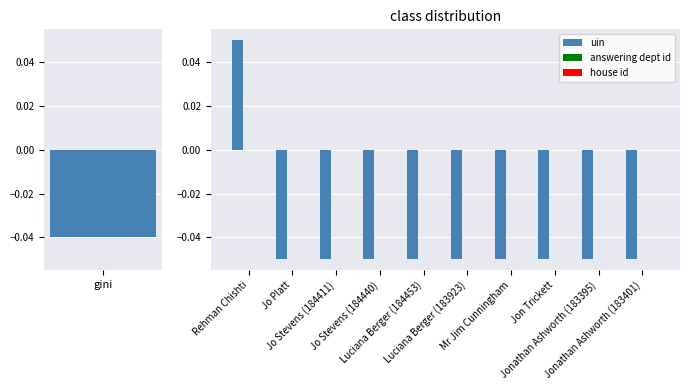

True or false: answering dept id has a value of 0.0 at Jo Stevens (184440).

True